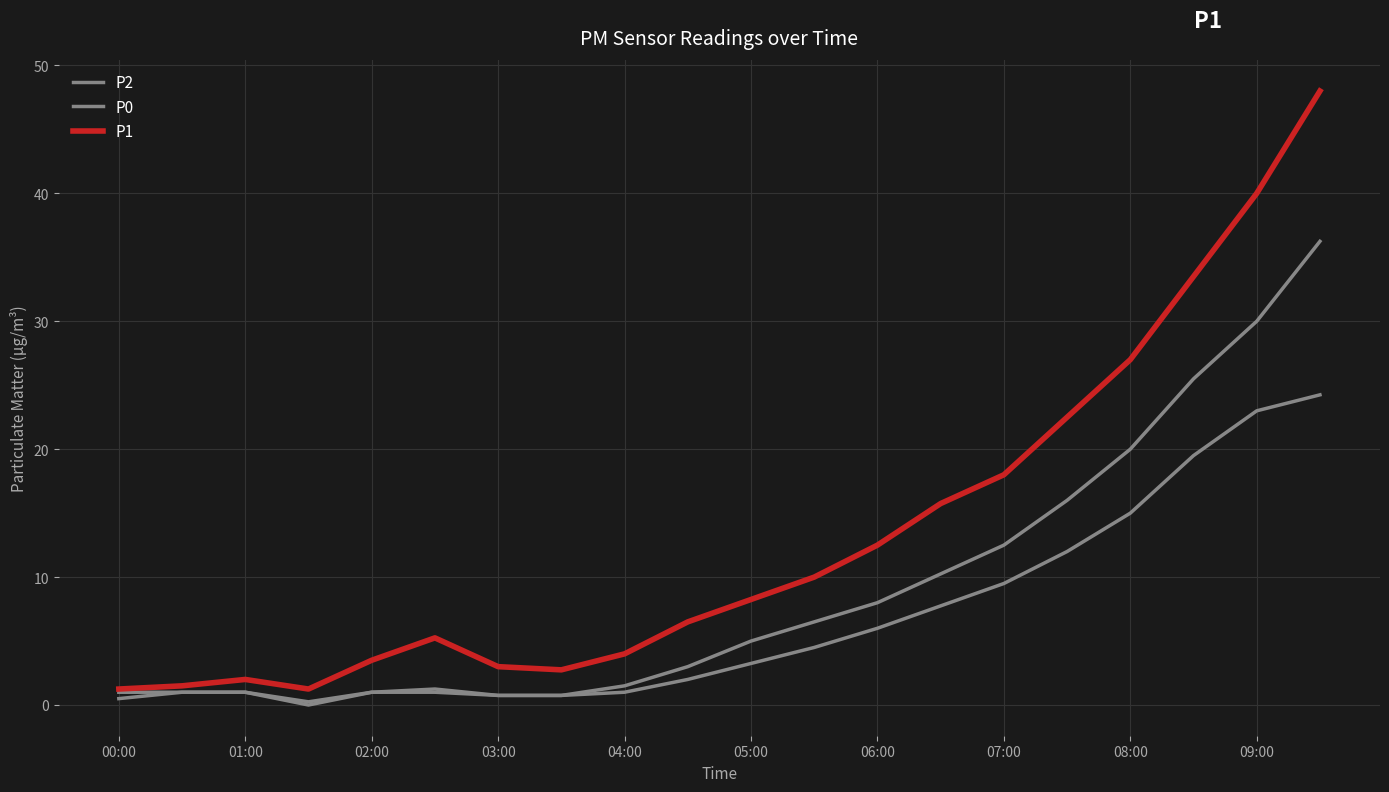

Does the chart have visible grid lines?

Yes